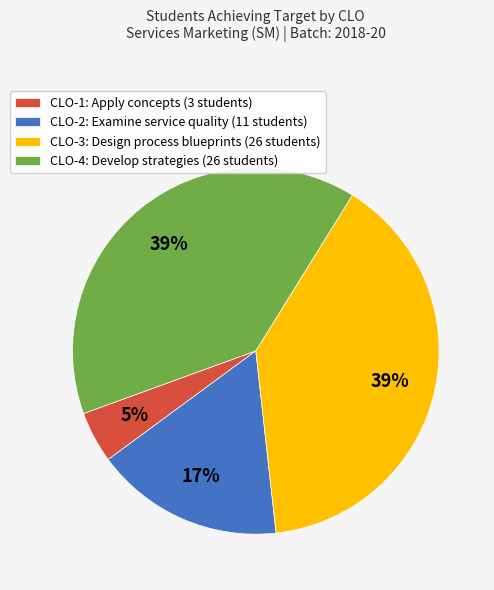

Is CLO-2 the majority of the pie?

No